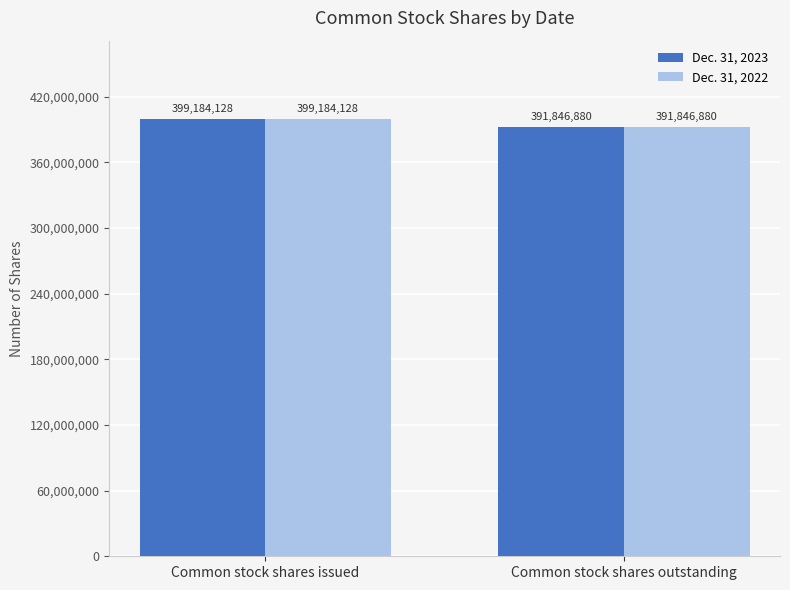

What is the minimum value for Dec. 31, 2022?

391846880